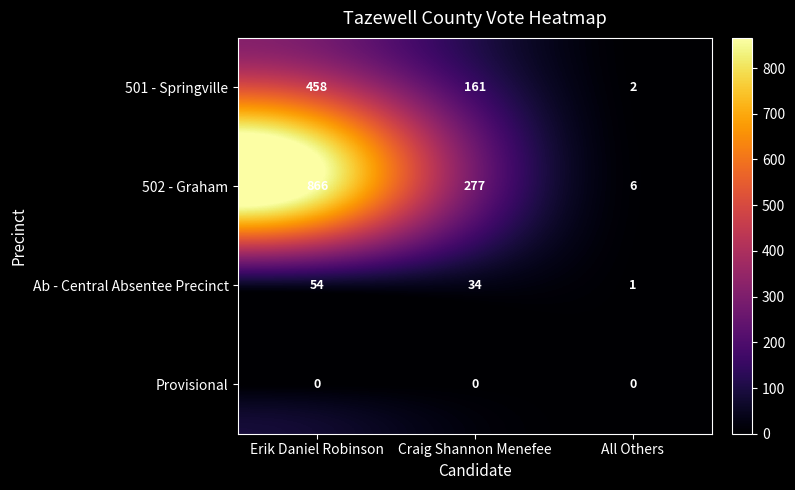

At which label does 501 - Springville first exceed 161?

Erik Daniel Robinson